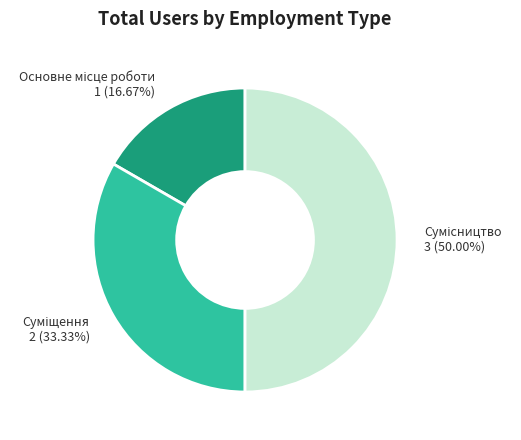

To the nearest percent, what percentage of the pie is Сумісництво?

50%